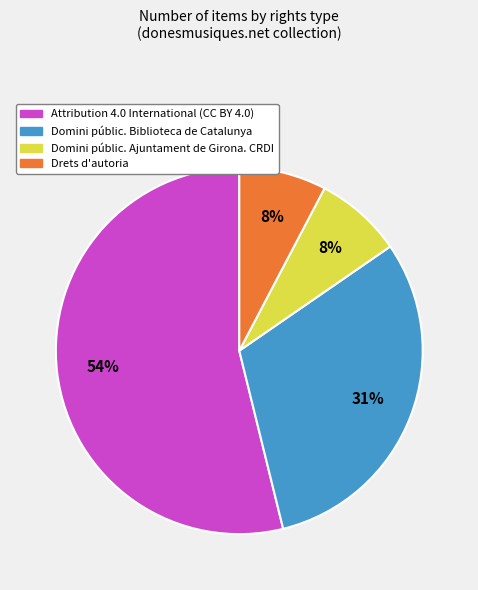

Which slice is the largest?

Attribution 4.0 International (CC BY 4.0)